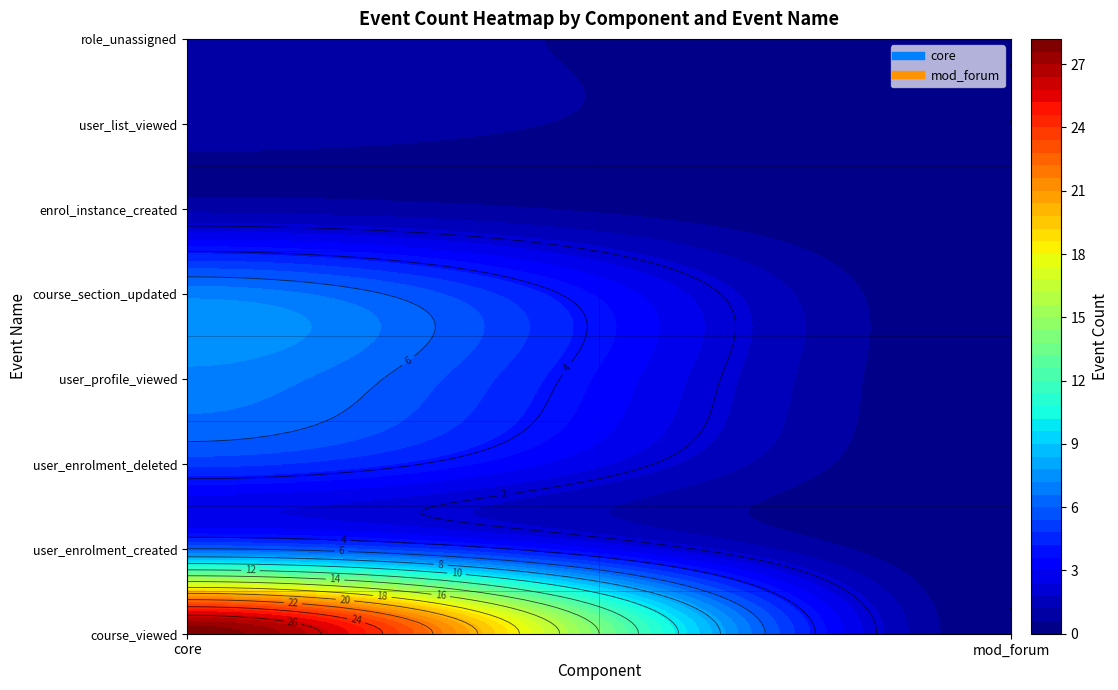

At which label does core reach its peak?

course_viewed